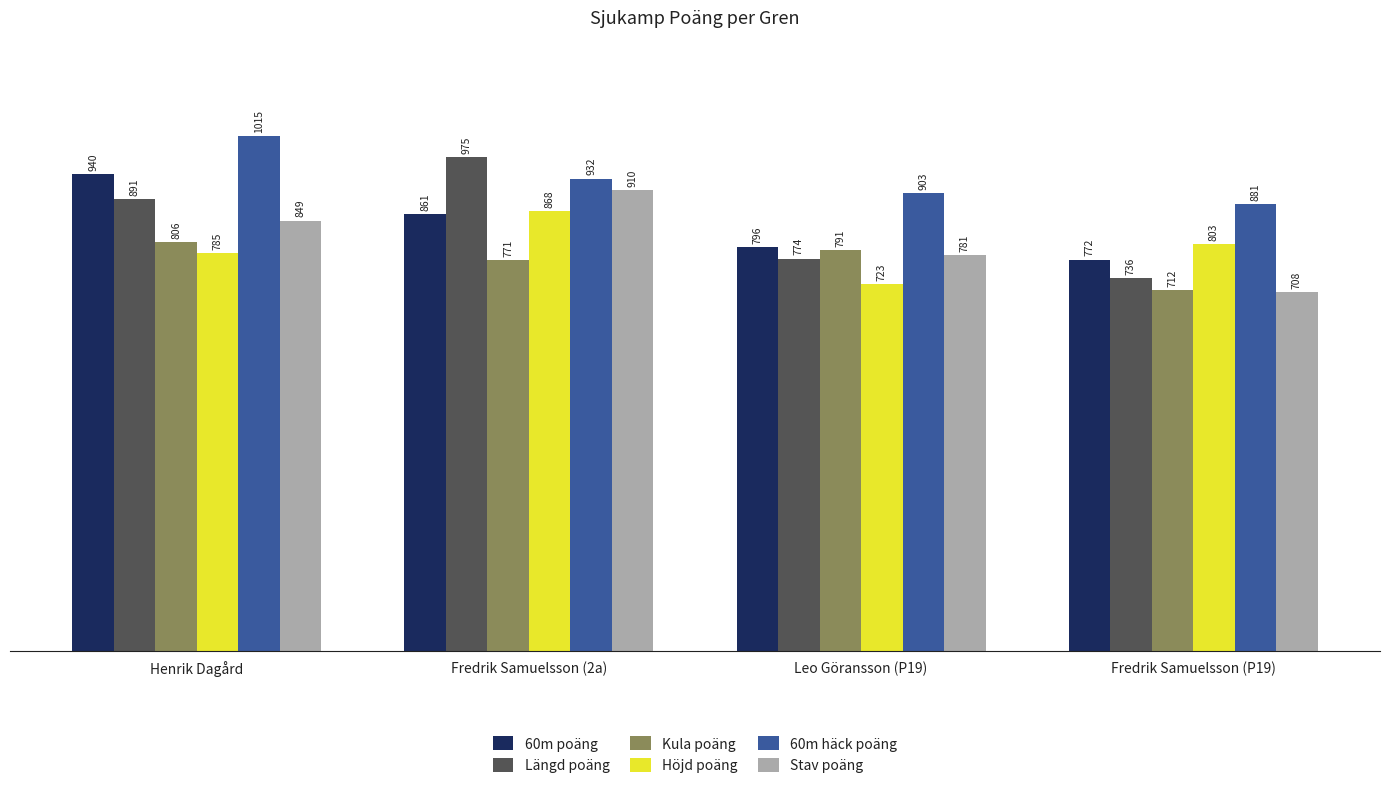

What is the total value across all series at Fredrik Samuelsson (2a)?

5317